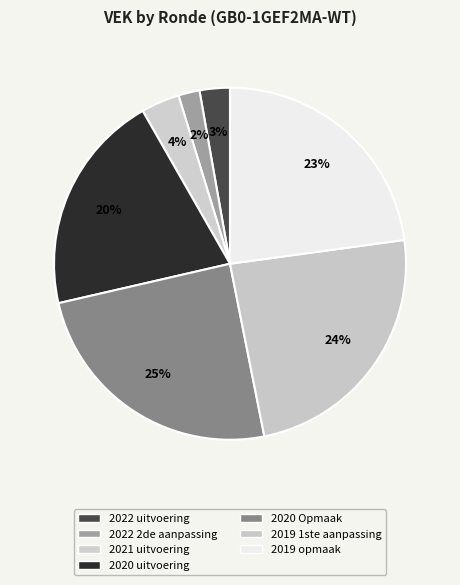

To the nearest percent, what portion does 2019 opmaak represent?

23%